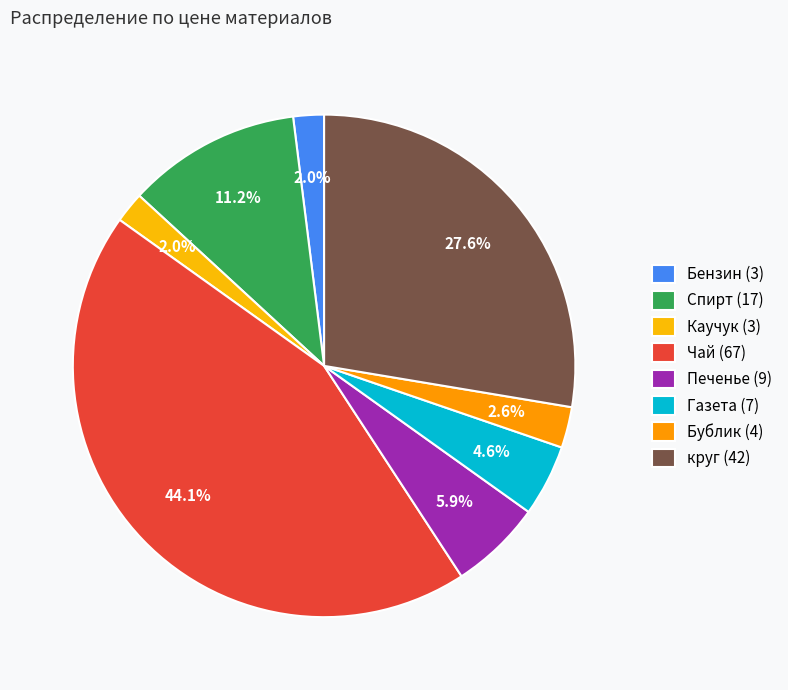

Which category has the biggest portion of the pie?

Чай